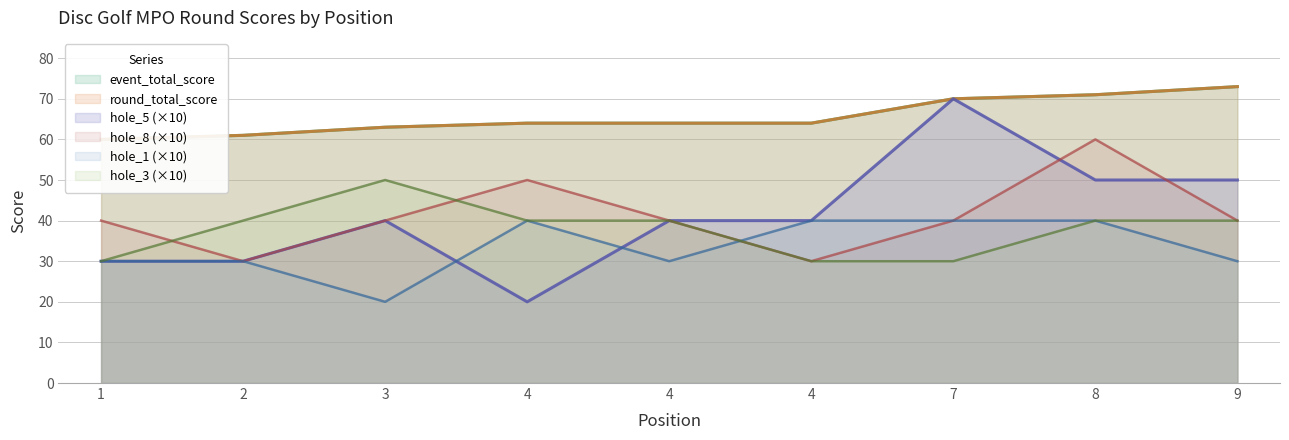

At how many categories does at least one series exceed 53?

9